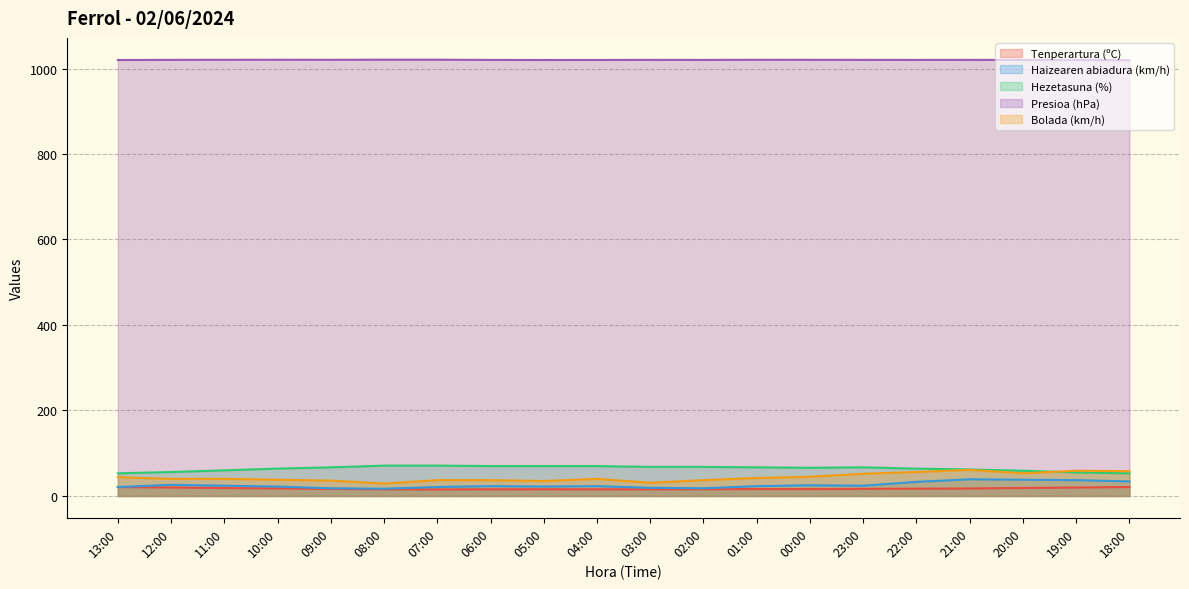

How many lines are shown in the chart?

5